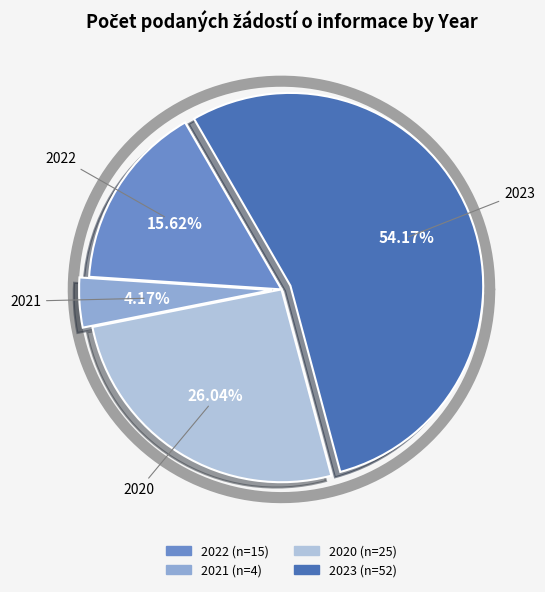

How many slices are in this pie chart?

4